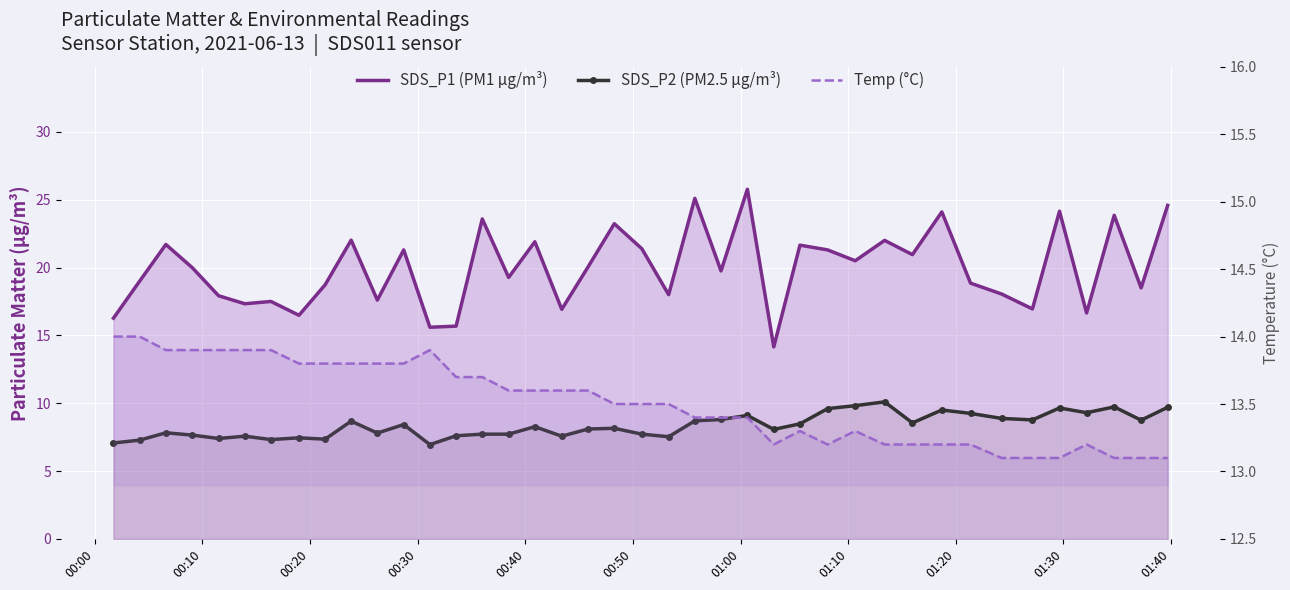

Is it true that Temp (°C) equals 7.7 at 23?

False